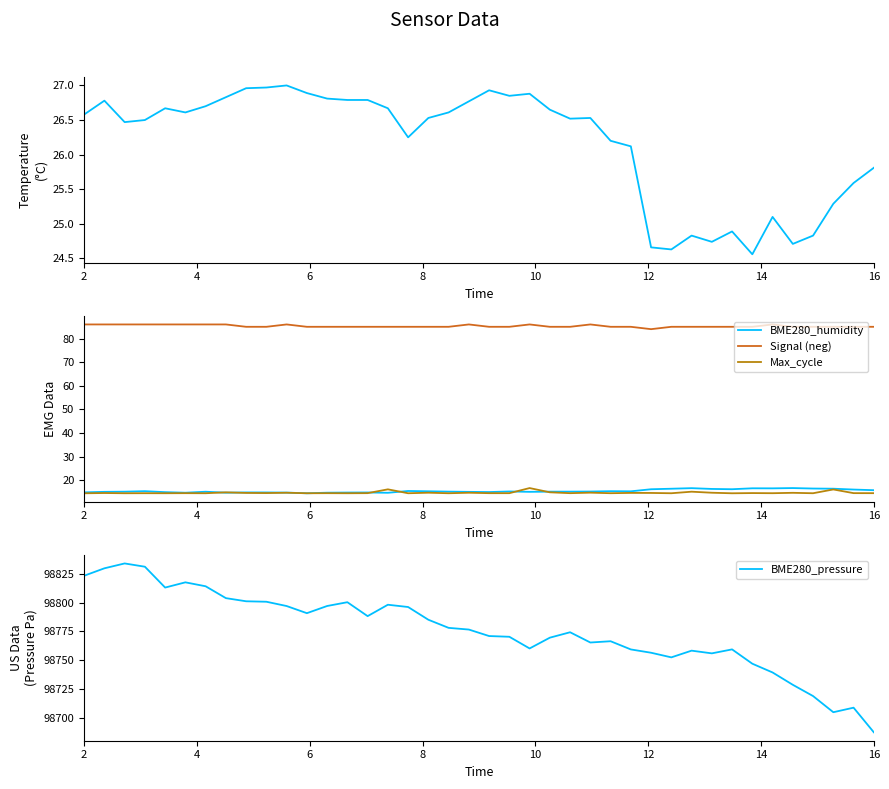

At which category is the sum across all series the highest?

6